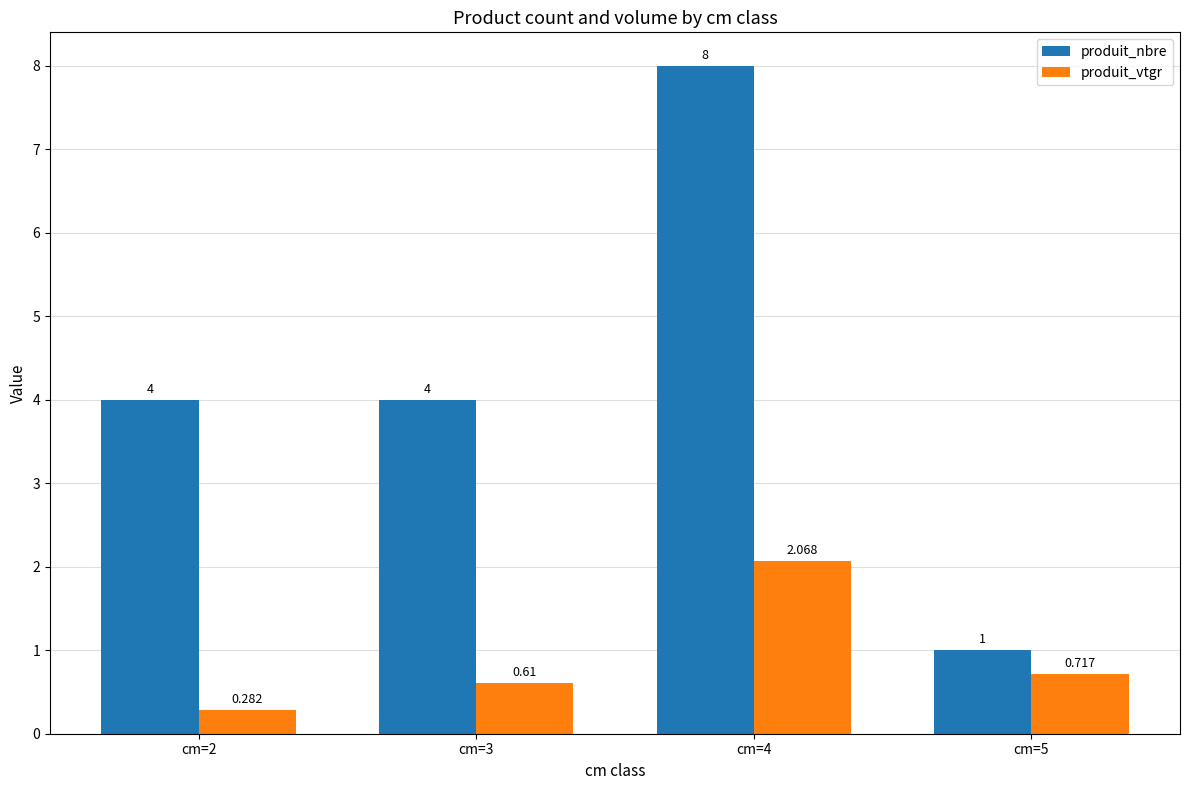

Rank the series at cm=5 from highest to lowest value.

produit_nbre, produit_vtgr